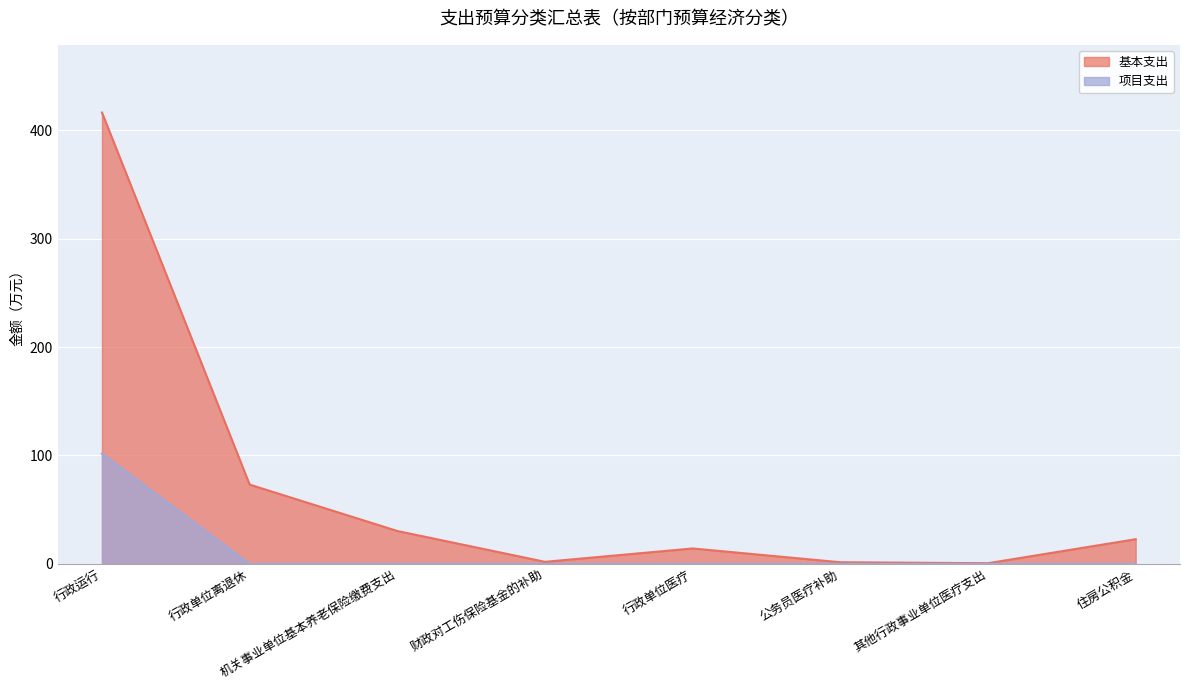

Which series has the largest total across all categories?

基本支出